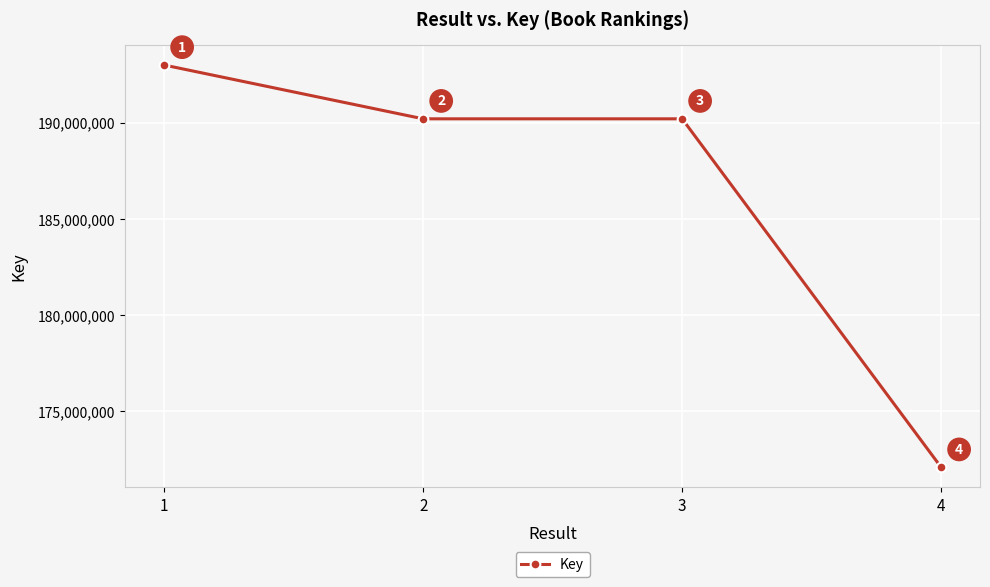

Where does the data first go above 190207386?

1